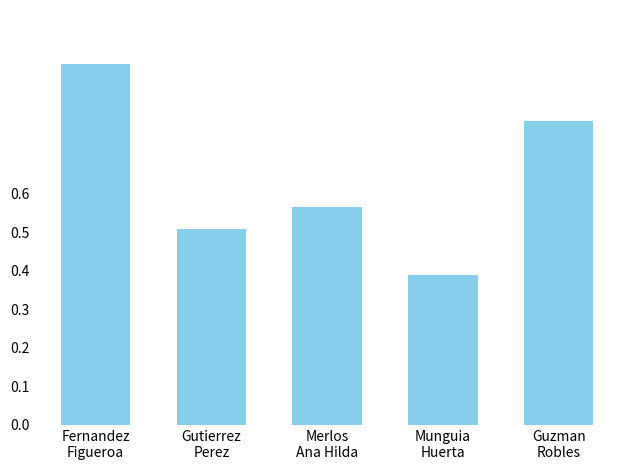

Are the bars horizontal?

No